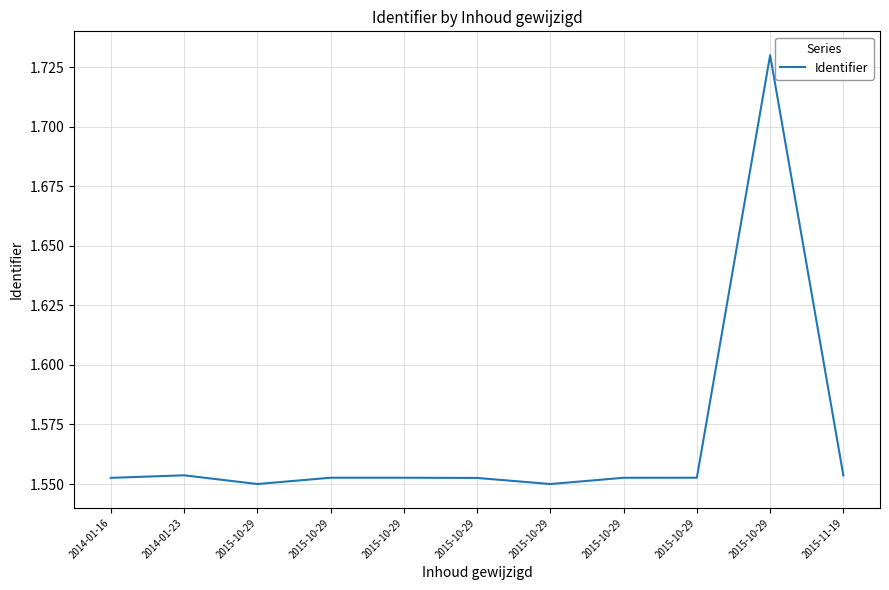

What is the label of the 4th point from the right?

2015-10-29